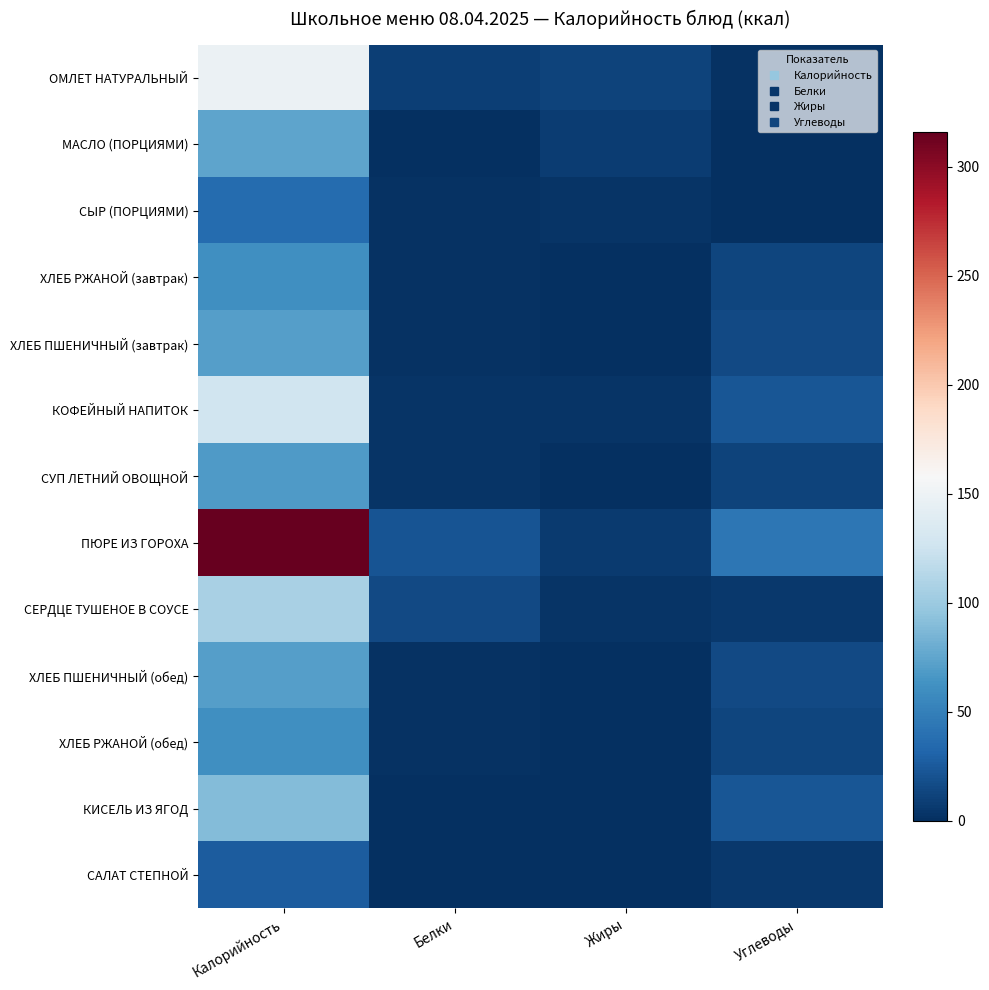

Between Калорийность and Углеводы, which series saw the biggest shift?

ПЮРЕ ИЗ ГОРОХА